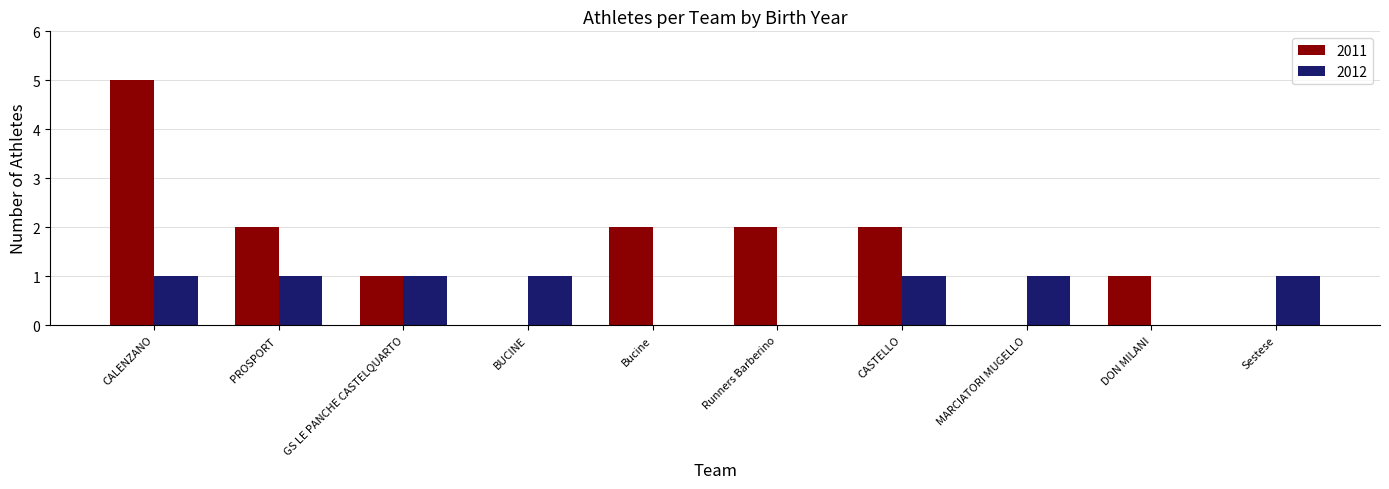

What is the sum of all 2011 values?

15